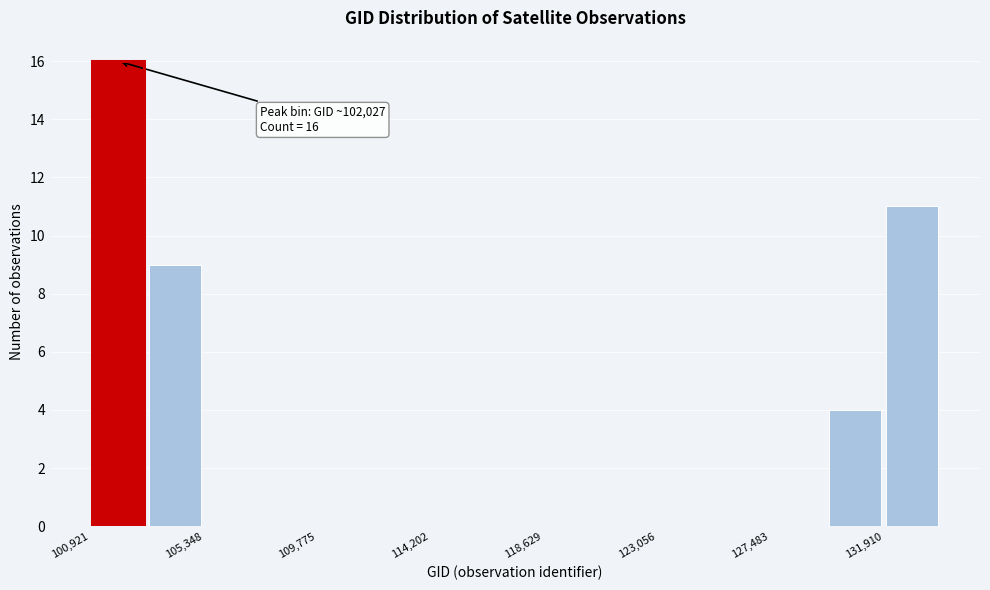

Over which range of the x-axis is the bar tallest?

101000 to 103000